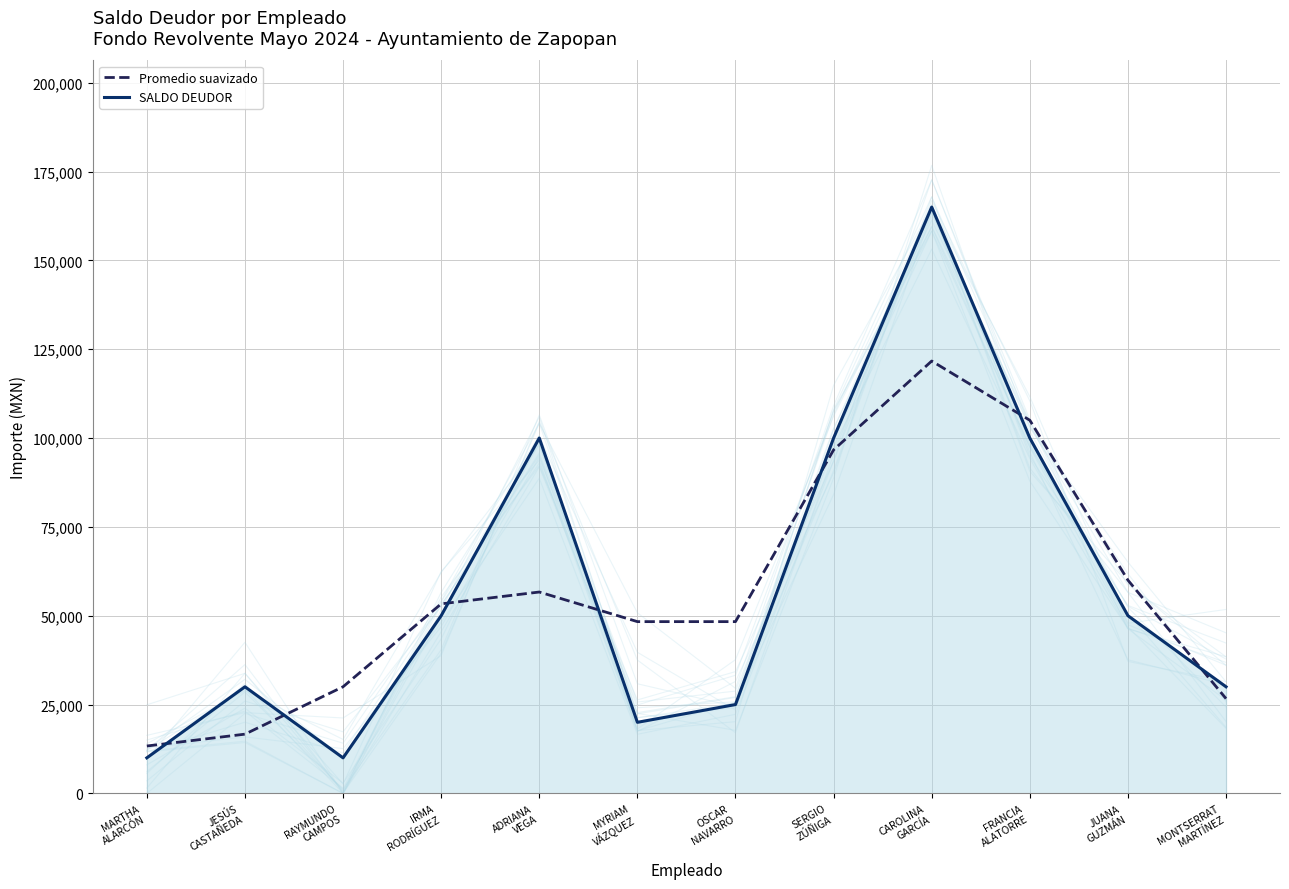

What is the label of the 12th point from the left?

MONTSERRAT
MARTÍNEZ